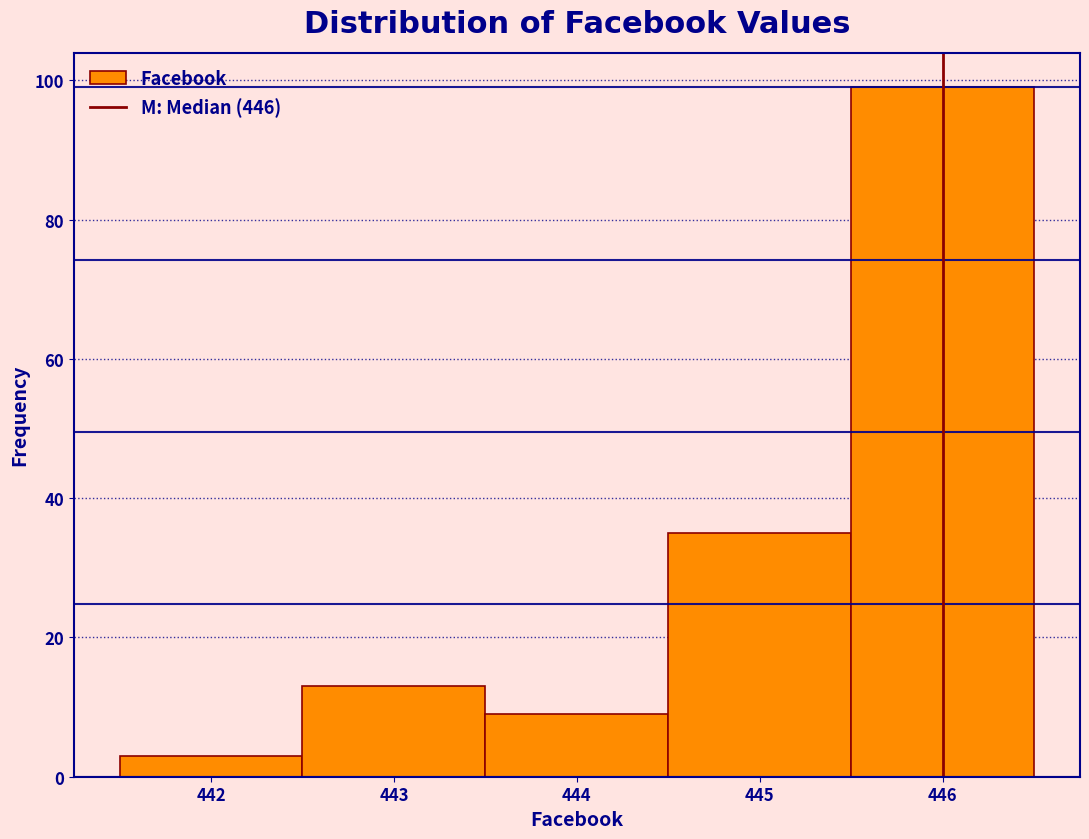

Reading left to right, list every bar in this chart as the range it spans on the x-axis followed by its height. The values are not printed on the chart, so give them approximately, as read against the axis.

441.5 to 442.5: 4
442.5 to 443.5: 14
443.5 to 444.5: 10
444.5 to 445.5: 36
445.5 to 446.5: 100